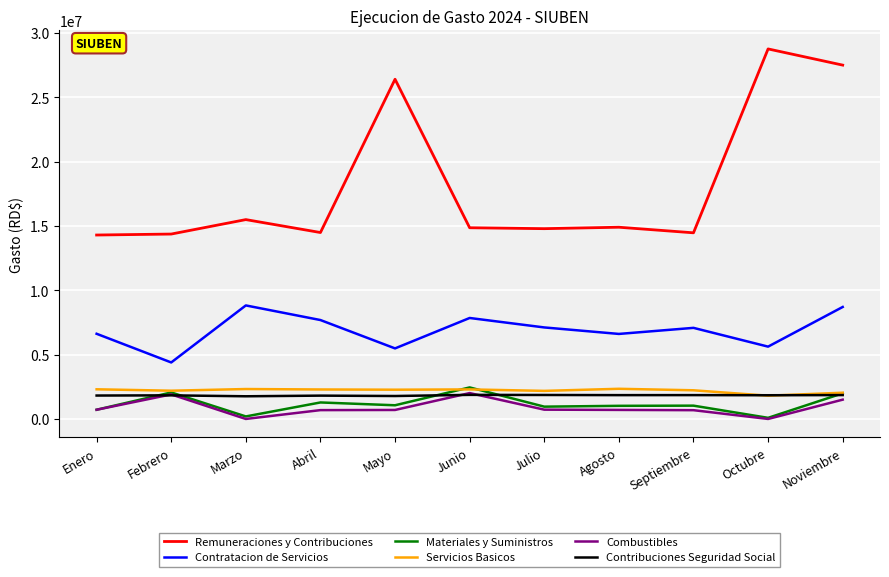

True or false: Contribuciones Seguridad Social and Remuneraciones y Contribuciones intersect in this chart.

False